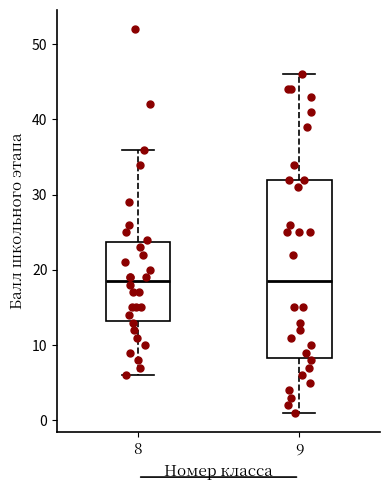

Reading left to right, transcribe this box plot: for each box, give where its median line is, the range the box spans, and where its two whiskers end, as read against the y-axis. The values are not printed on the chart, so give them approximately, as read against the axis.

8: median 19, box 13 to 24, whiskers 6 to 36
9: median 19, box 8 to 32, whiskers 1 to 46